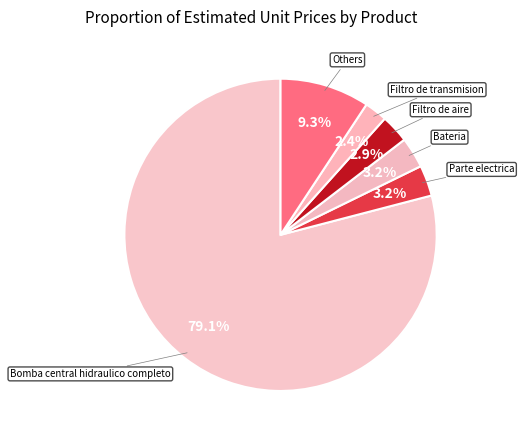

How many segments does this pie chart have?

6